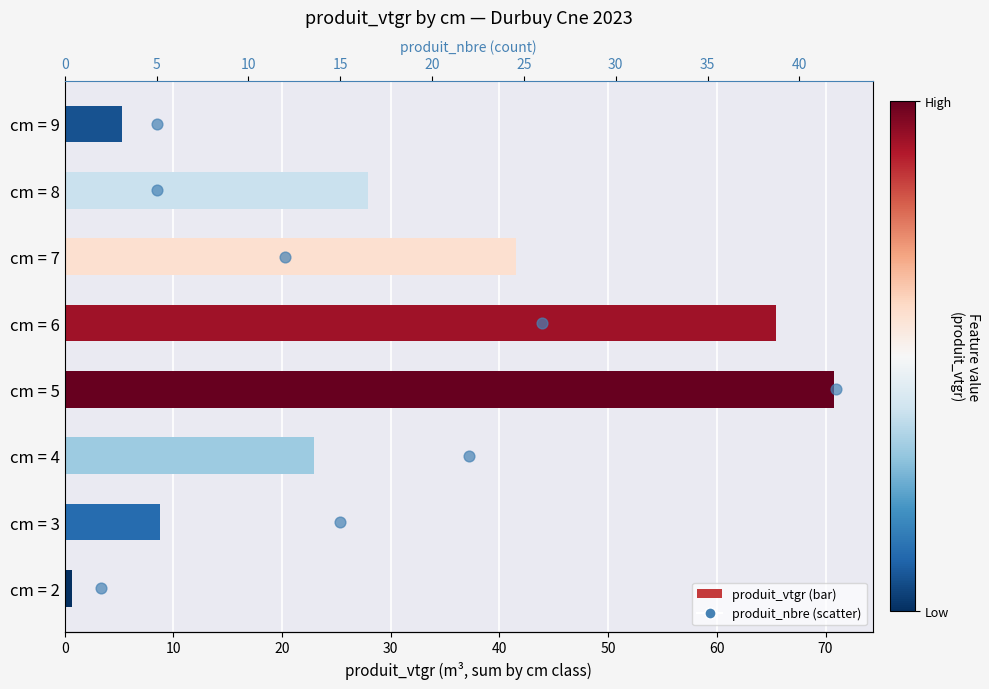

Which series has the widest spread of Y values?

produit_vtgr